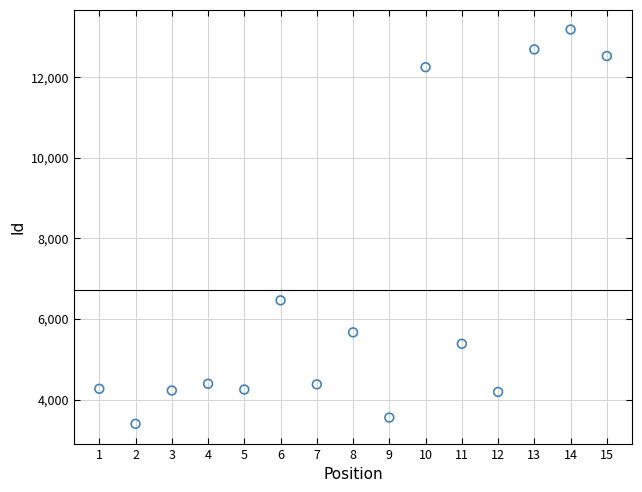

What is the range of X values (max minus min)?

14